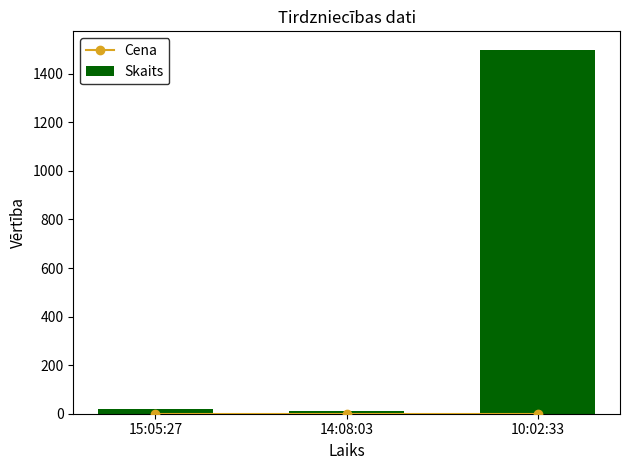

The value of Skaits at 14:08:03 is 10.0. True or false?

True